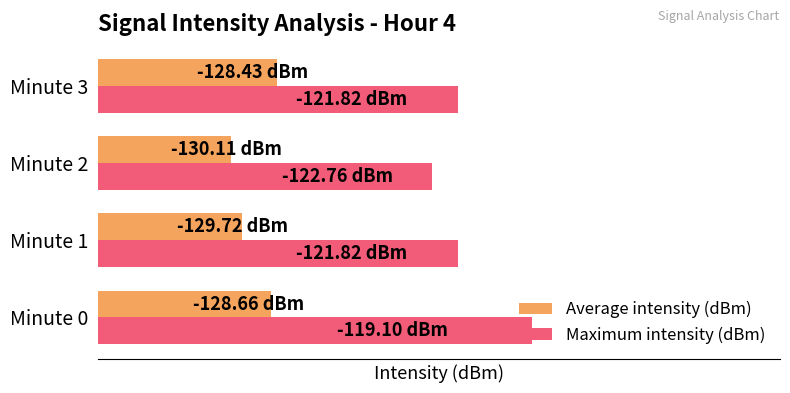

What is the difference between the Maximum intensity (dBm) values at 3 and 2?

0.9